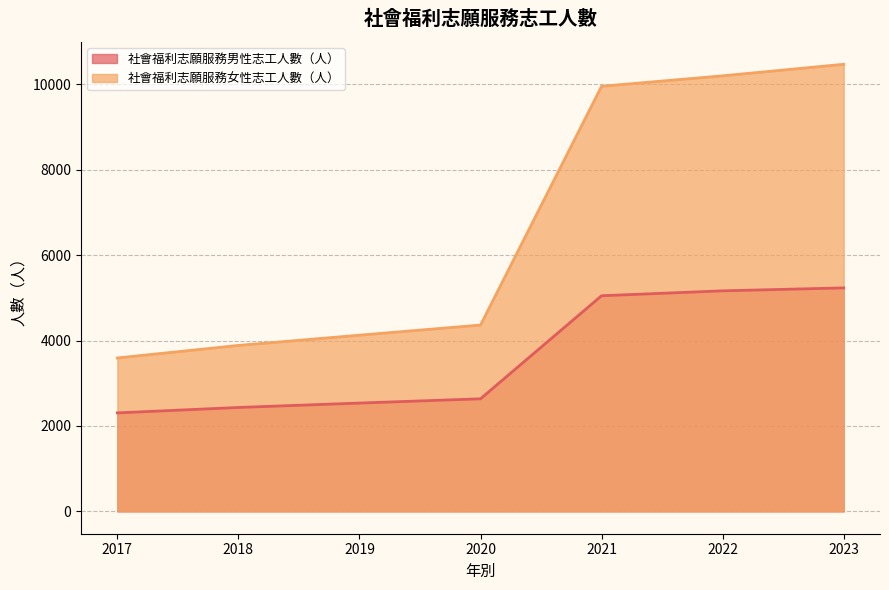

What is the spread (max minus min) of values at 2020?

1727